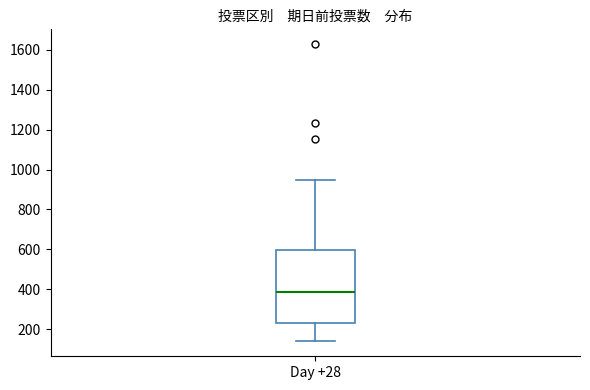

Transcribe this box plot: give where the median line is, the range the box spans, and where the two whiskers end, as read against the y-axis. The values are not printed on the chart, so give them approximately, as read against the axis.

median 380, box 240 to 600, whiskers 140 to 940